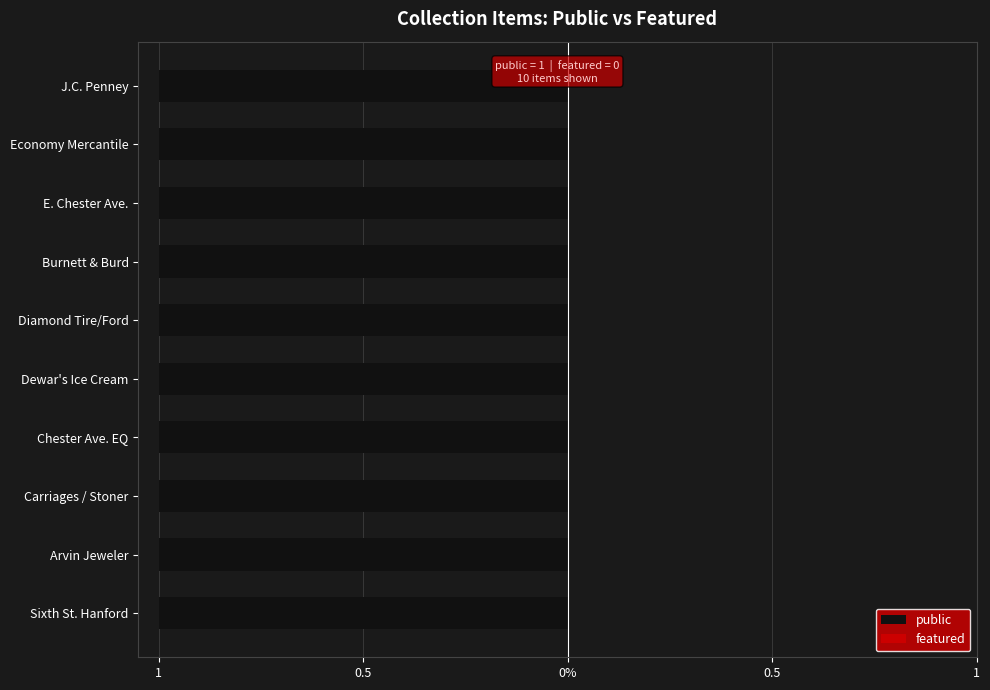

Is the value of featured at Diamond Tire and Ford Auto Repair greater than the value of public at Sixth Street in Hanford?

No